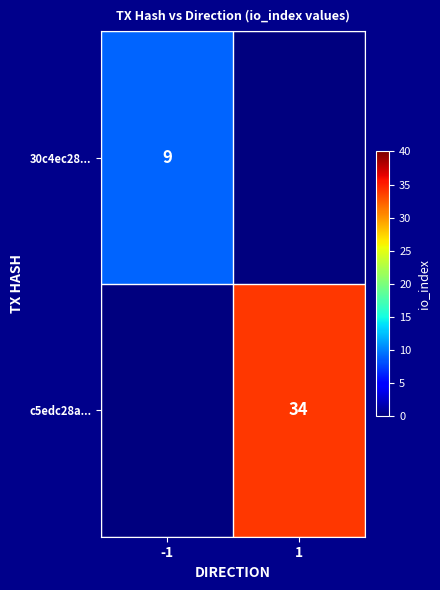

The c5edc28a... series shows 34 at 1. True or false?

True